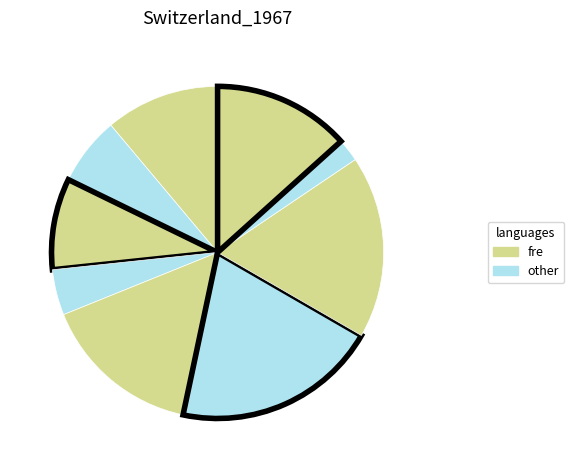

Which slice is the smallest?

1